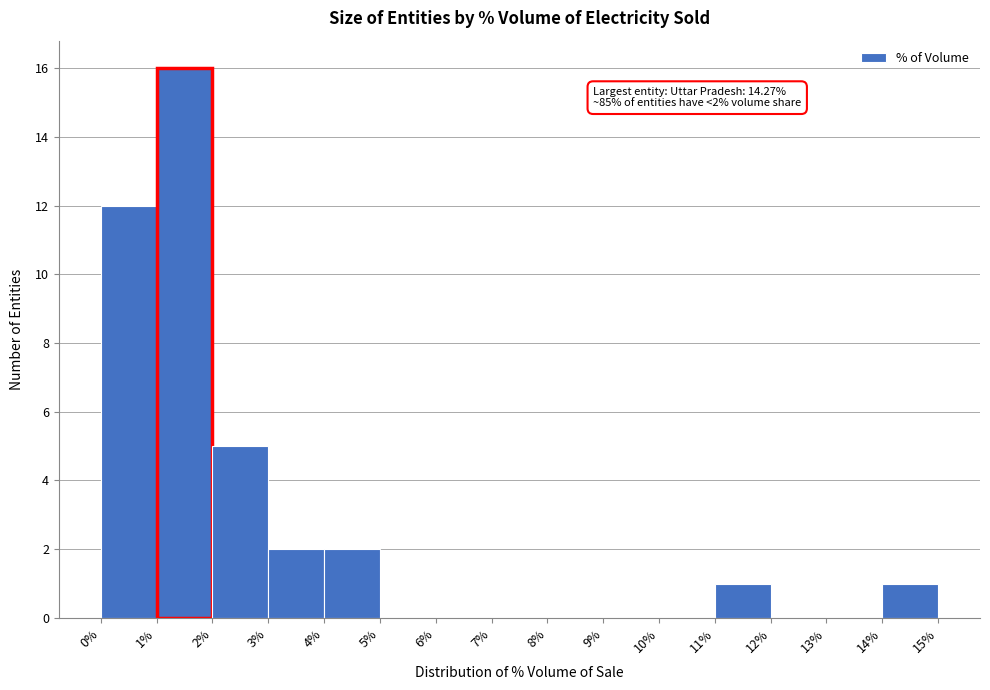

Which range on the x-axis has the tallest bar?

1% to 2%